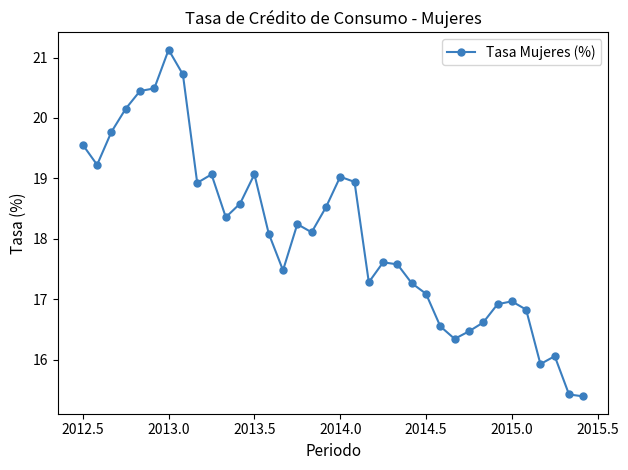

What is the value of the 19th point from the left?

19.0